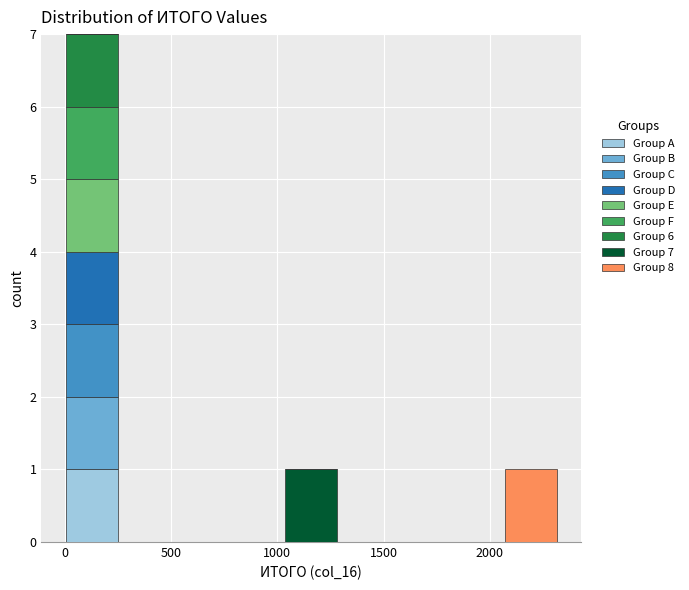

Which range on the x-axis has the tallest stacked bar (by total height)?

0 to 250